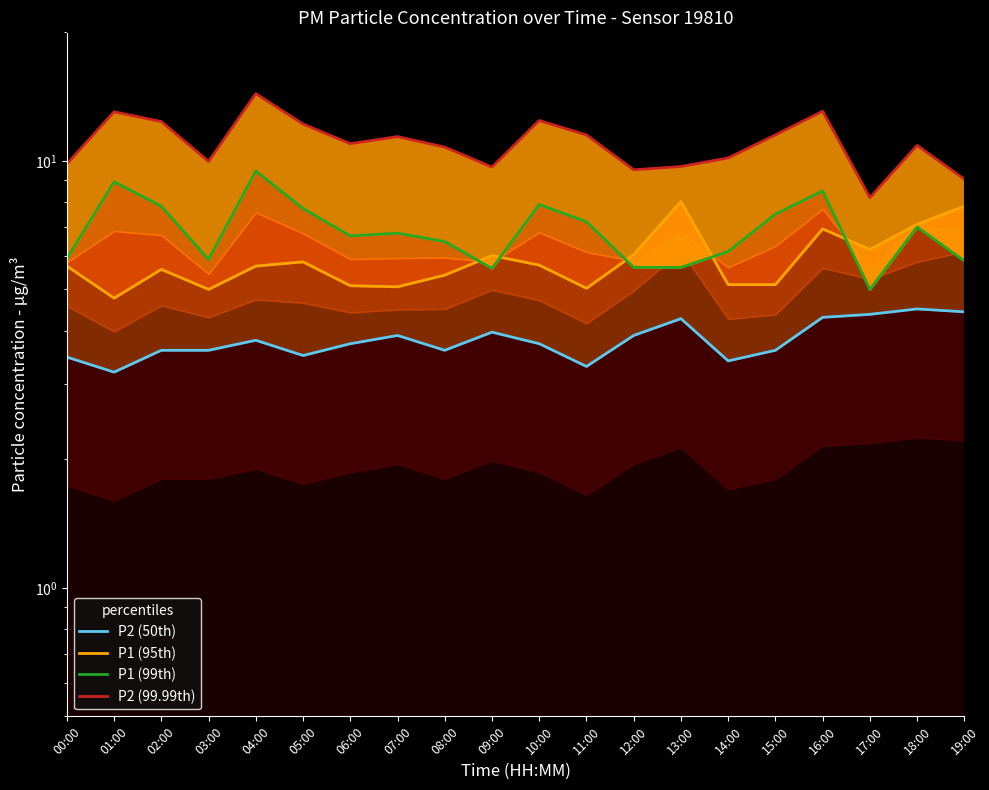

At which category does P2 (99.99th) reach its first local valley?

03:00